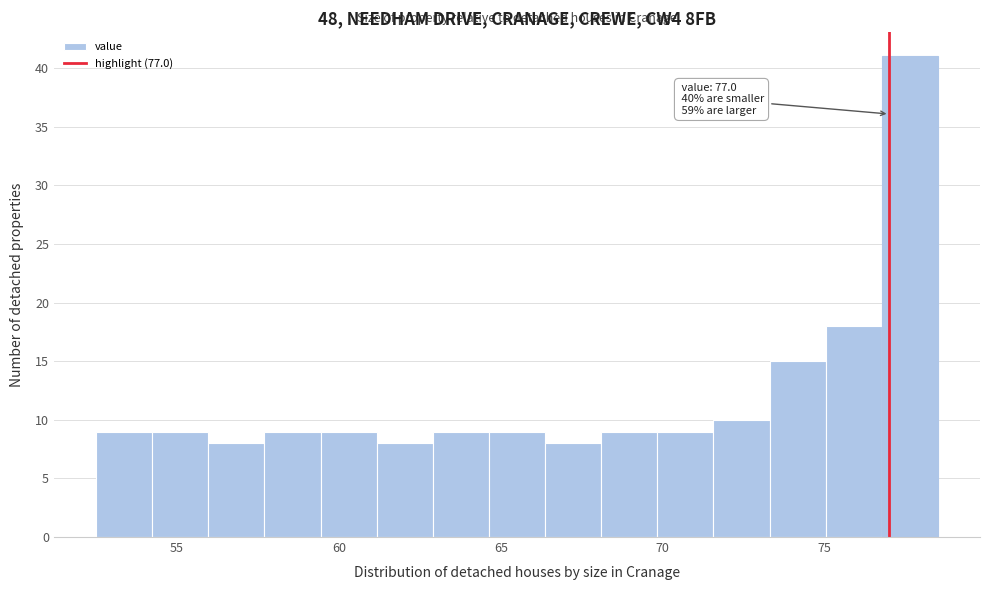

Around what value on the x-axis is the tallest bar? Give the approximate position of its centre, as read against the axis.

77.5